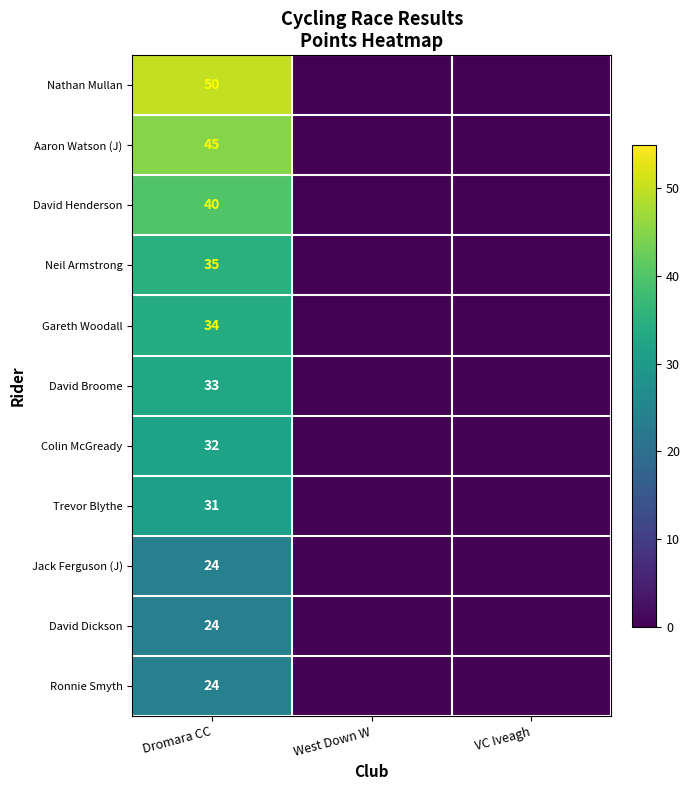

At which category is the sum across all series the highest?

Dromara CC